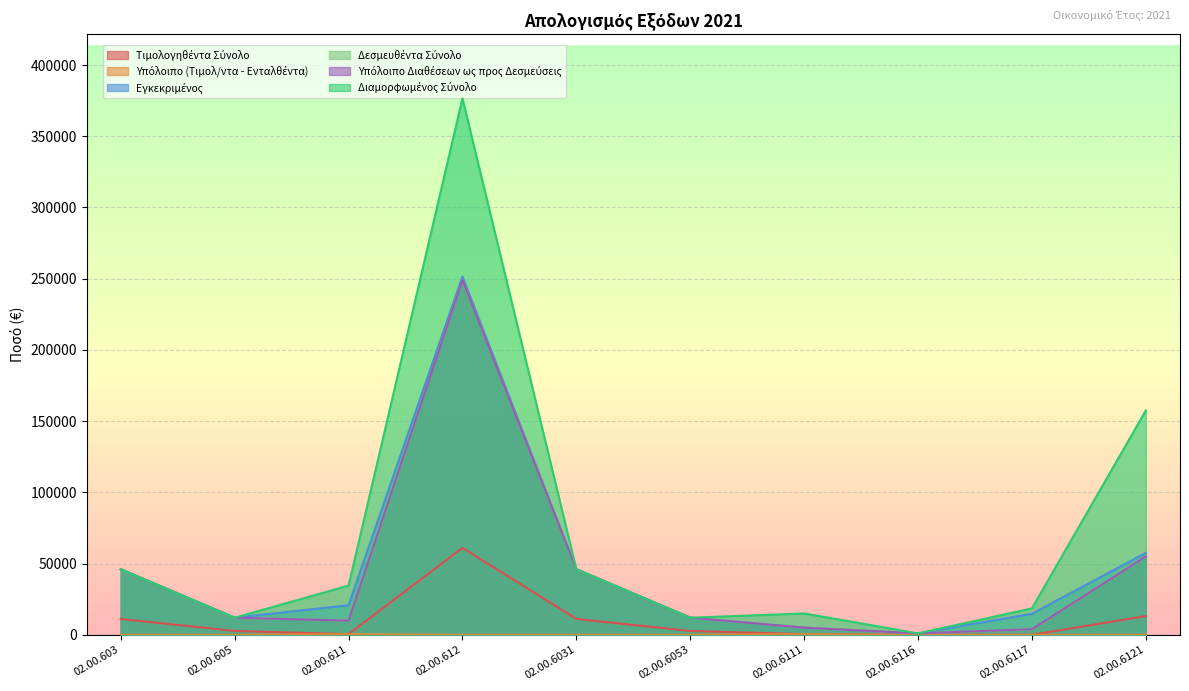

Which category has the highest value in the Διαμορφωμένος Σύνολο series?

02.00.612